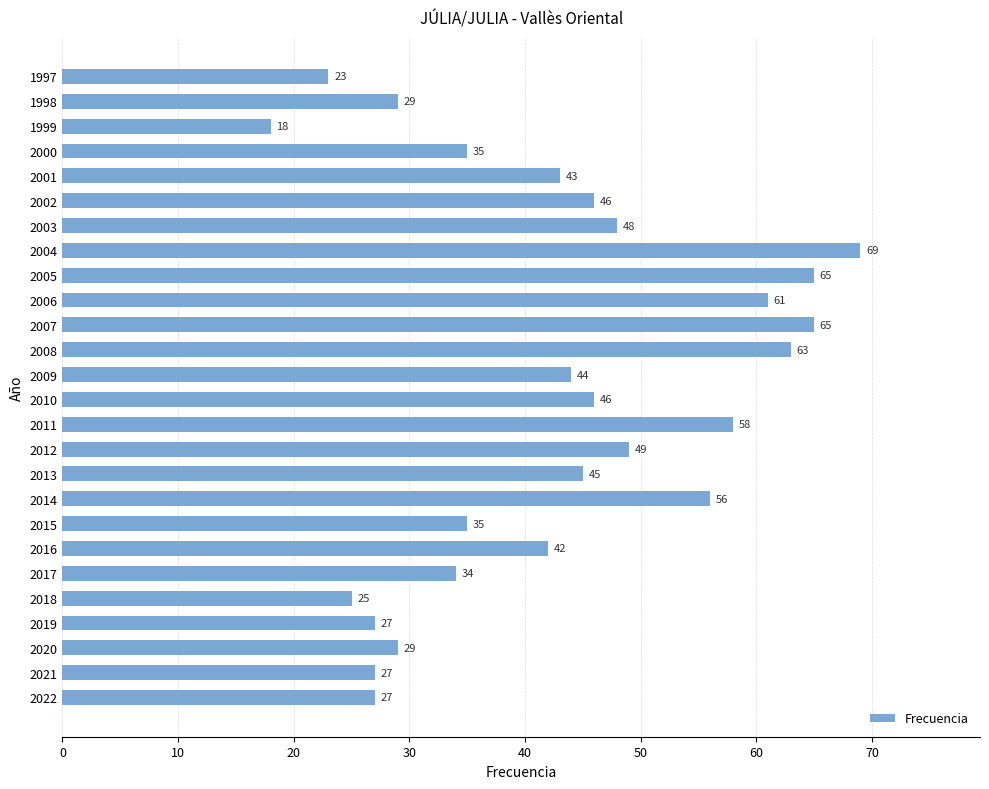

What is the difference between the maximum and minimum values?

51